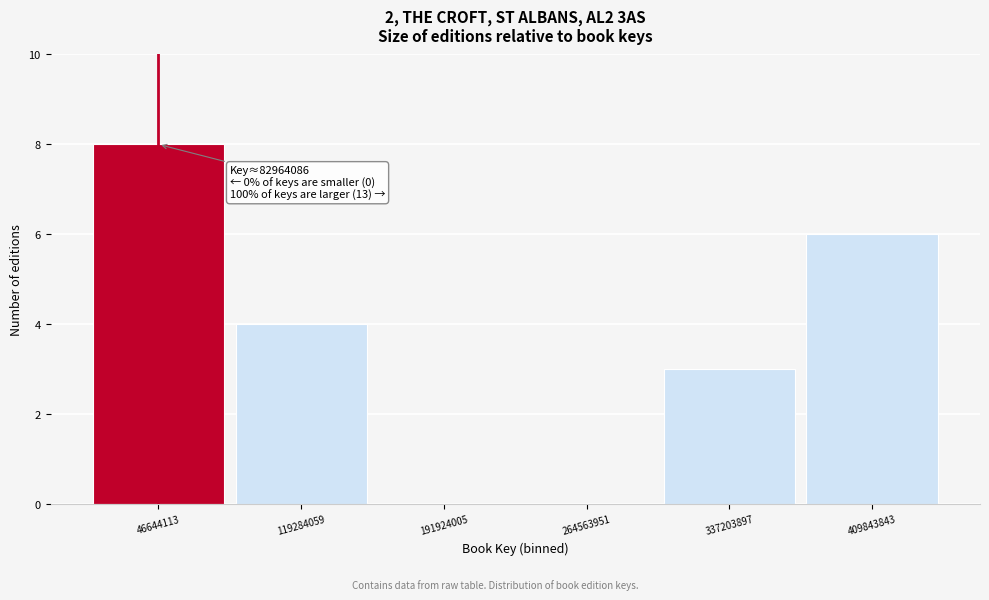

Reading right to left, what are all the values shown in this chart?

409843843=6	337203897=3	264563951=0	191924005=0	119284059=4	46644113=8